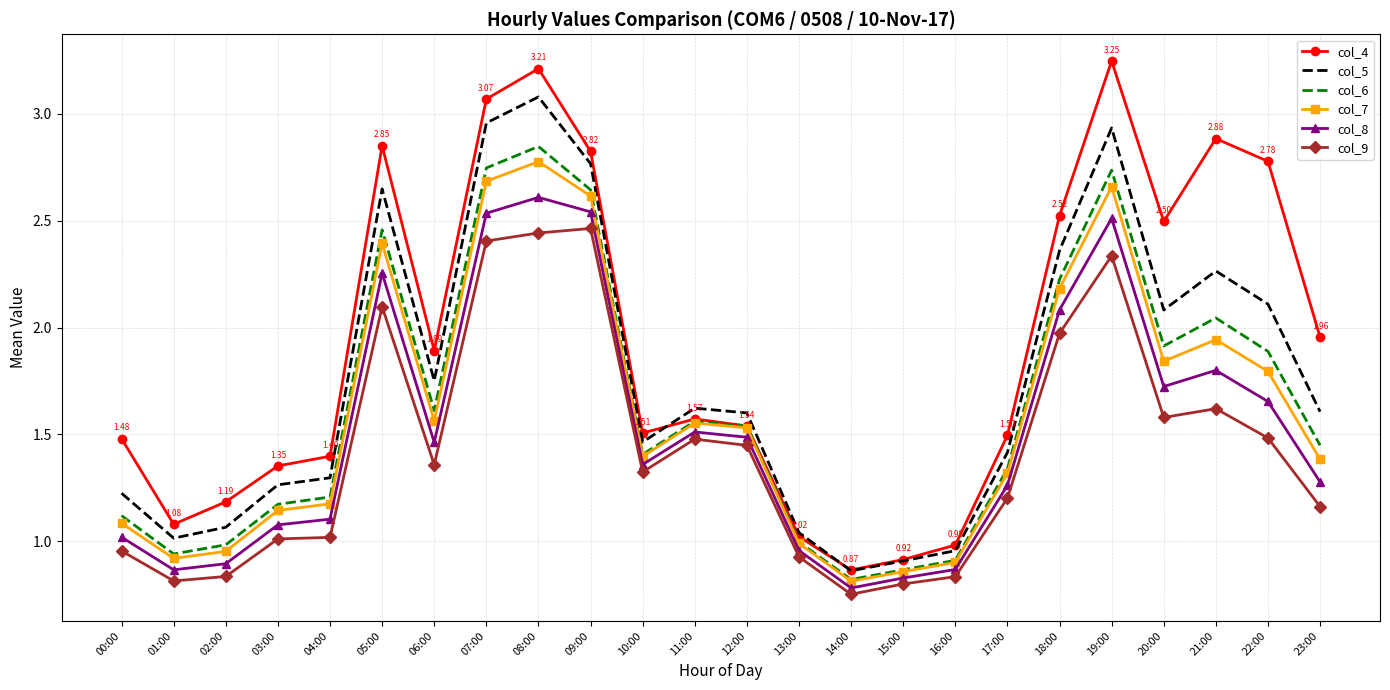

Is it true that col_9 equals 1.5 at 22:00?

True